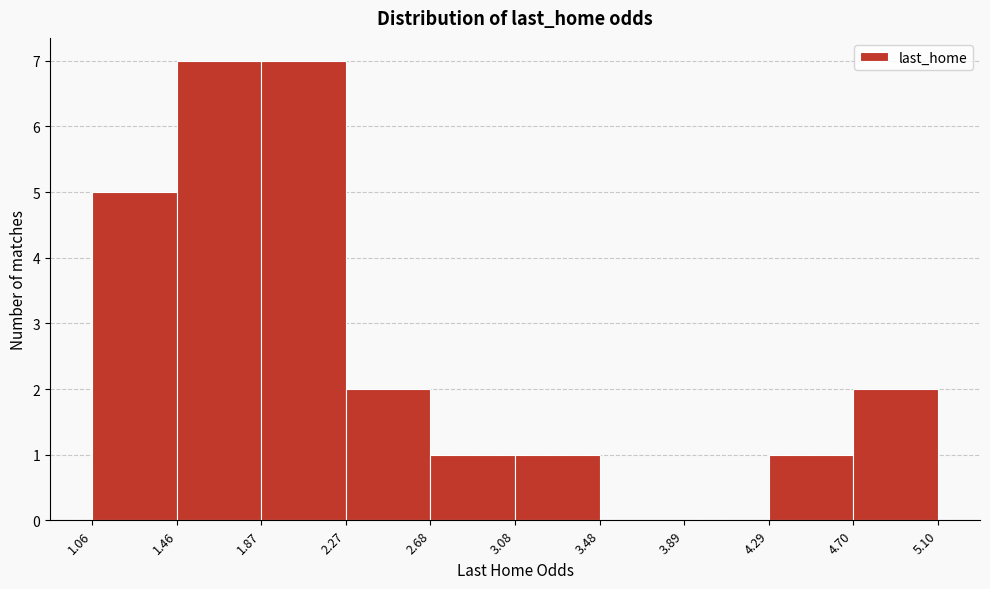

What is the height of the bar covering 4.29 to 4.70 on the x-axis? The values are not printed on the chart, so give them approximately, as read against the axis.

1